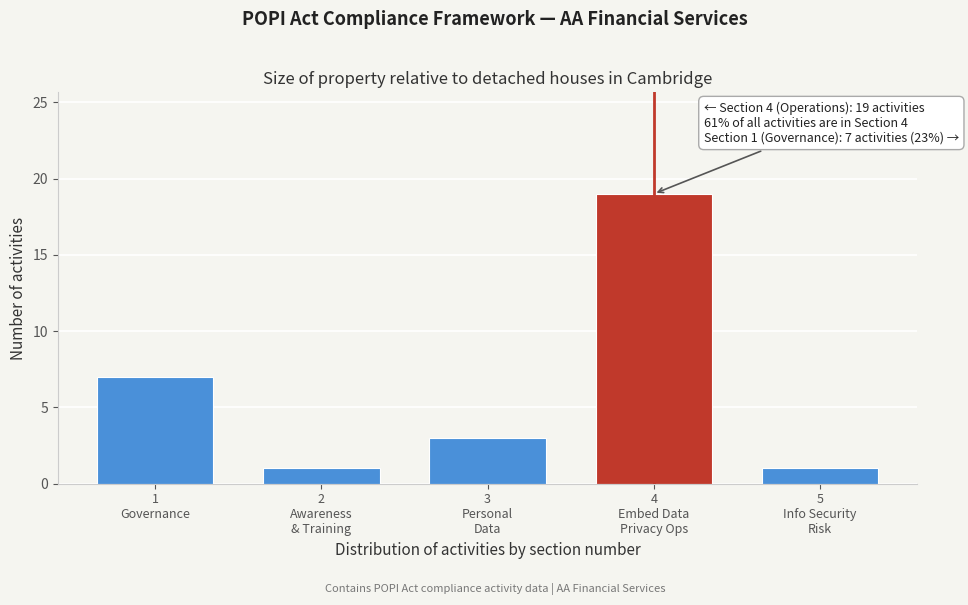

Reading right to left, what are all the values shown in this chart?

1	19	3	1	7